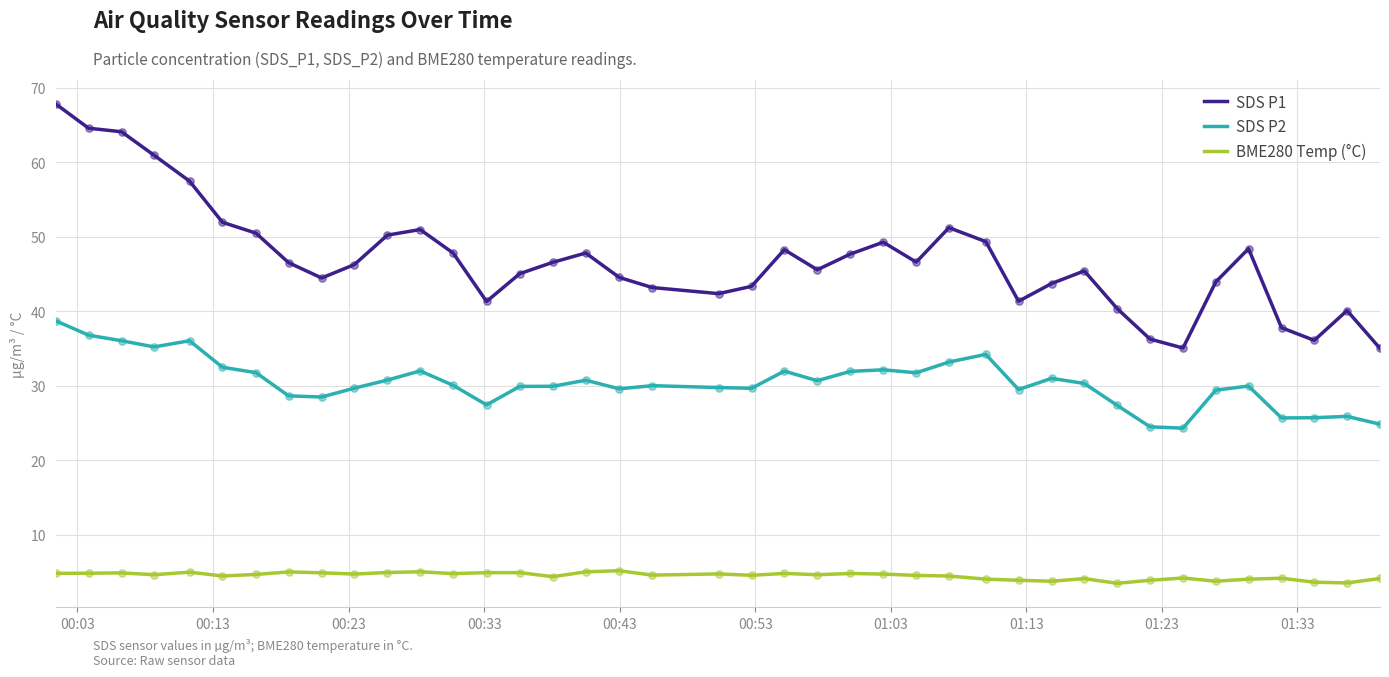

Which series has the largest total across all categories?

SDS P1